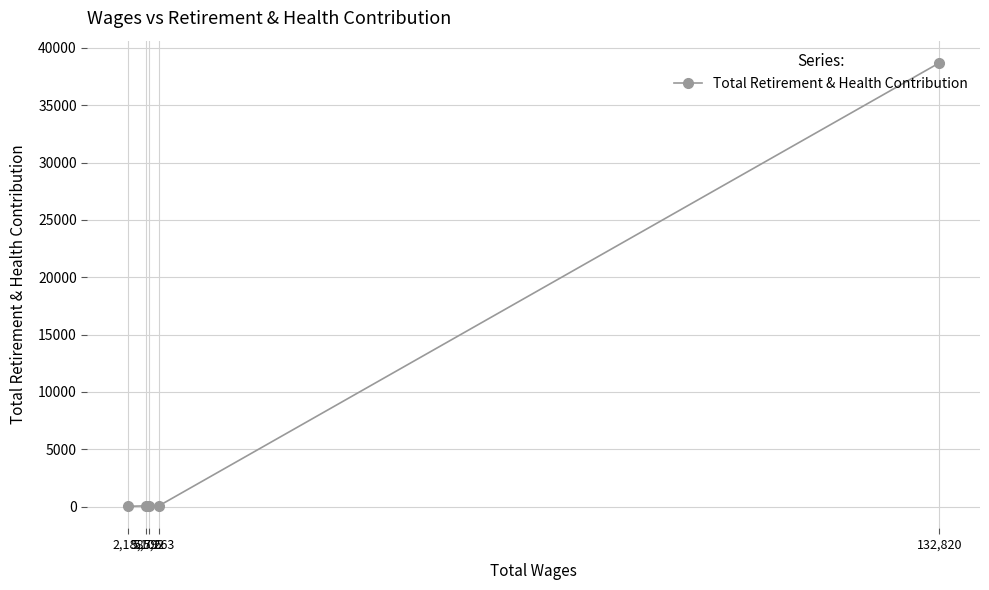

What is the greatest value displayed?

38694